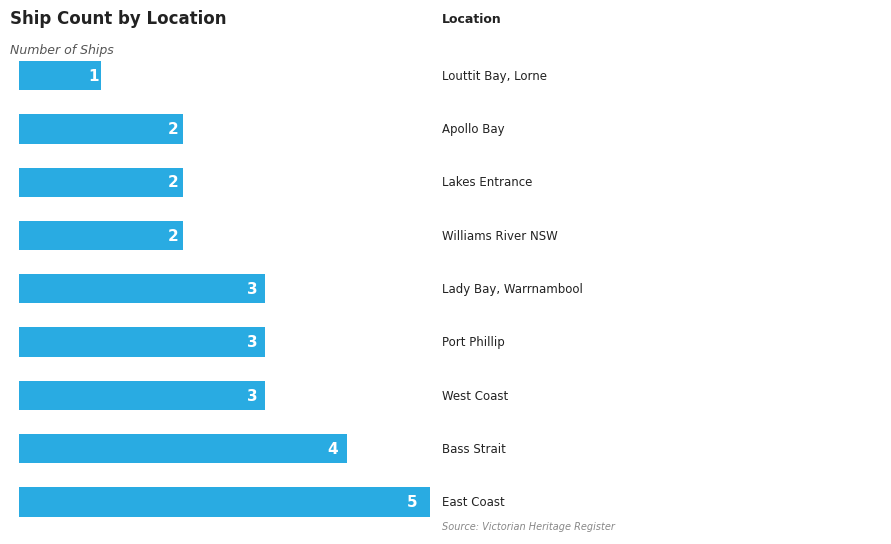

How many data points are less than 3?

4